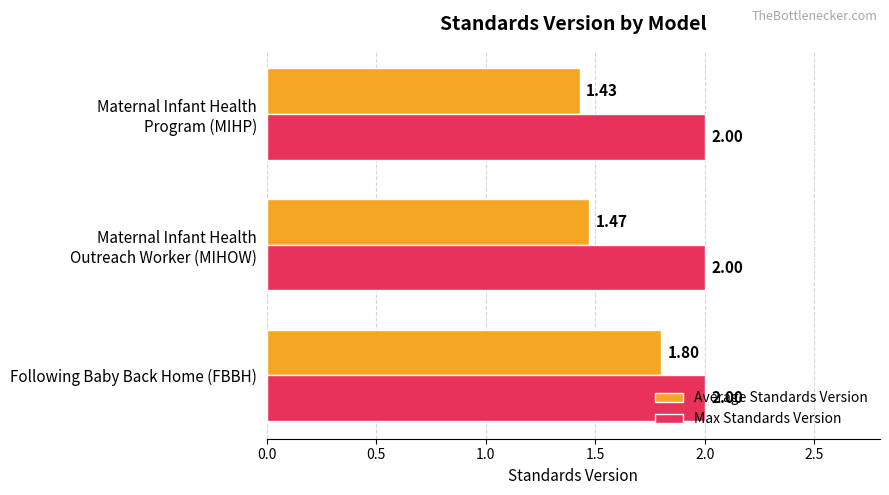

List the series in order of their peak value, lowest first.

Average Standards Version, Max Standards Version